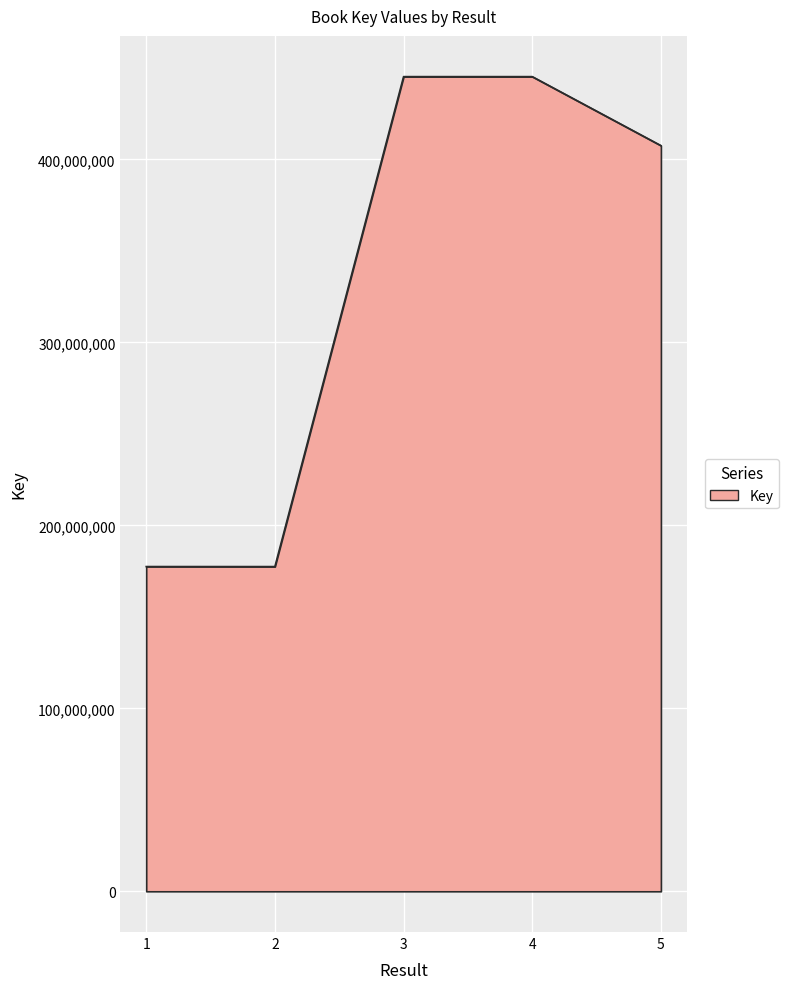

True or false: the data shows 177480545 at 1.

True